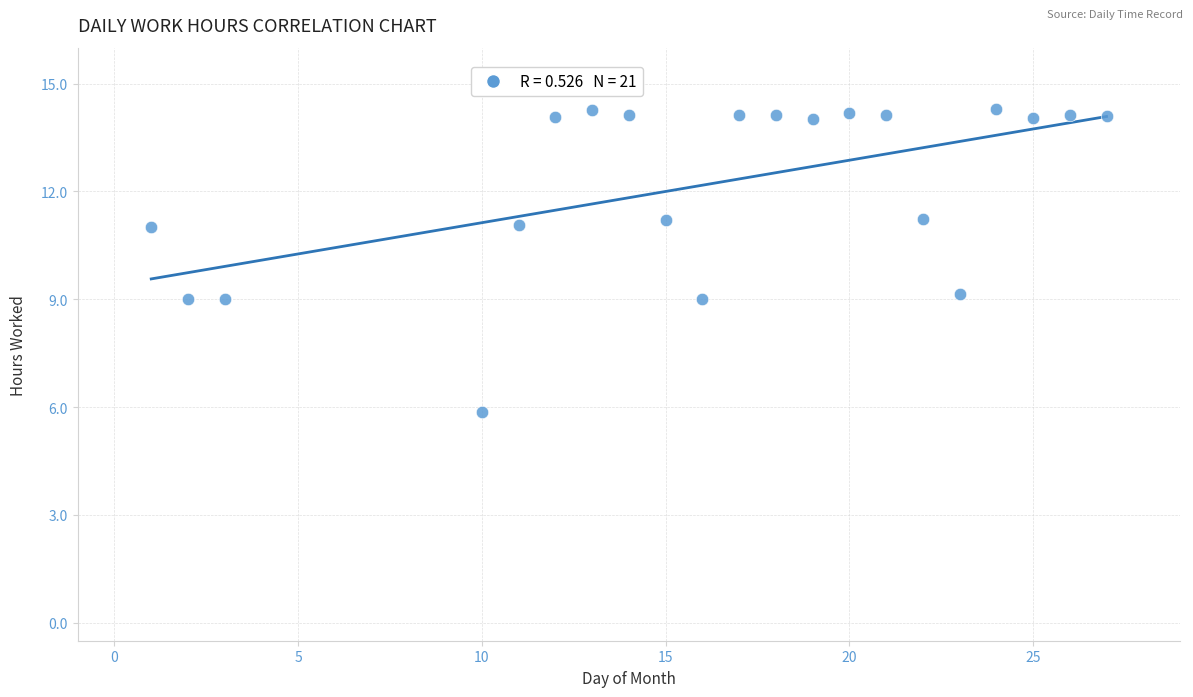

What is the range of Y values (max minus min)?

8.4